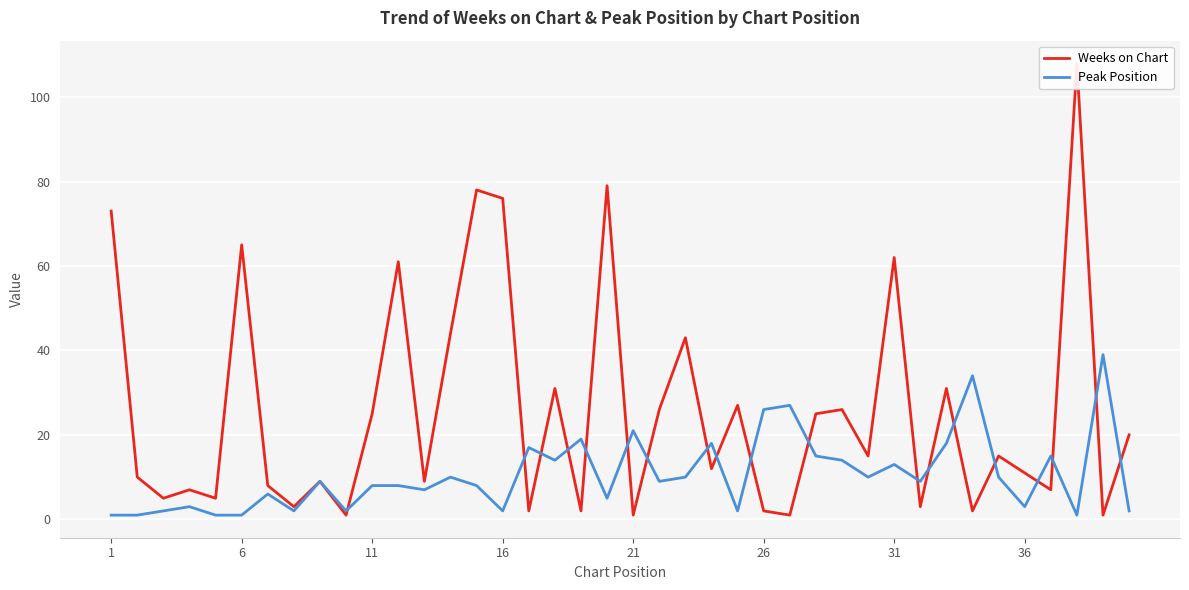

How many times do Peak Position and Weeks on Chart cross each other?

19